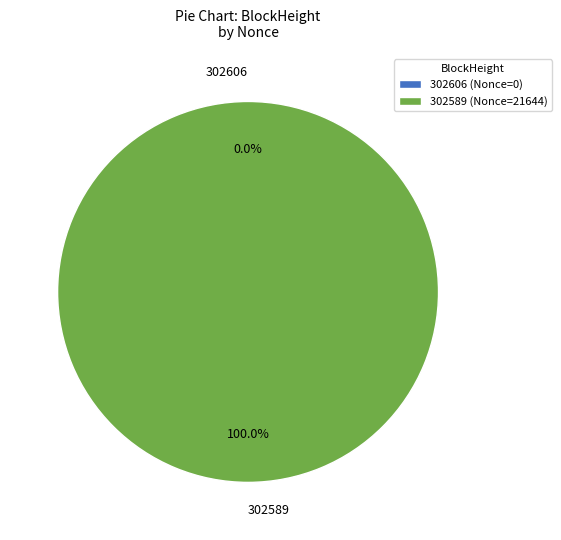

Is 302606 the majority of the pie?

No